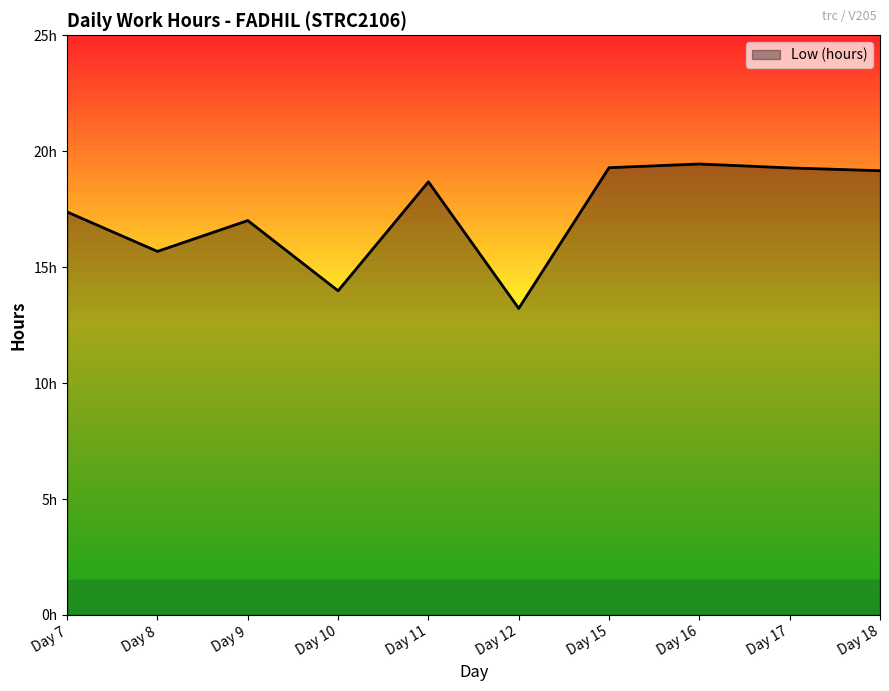

Is this an area chart (filled region under the line)?

Yes